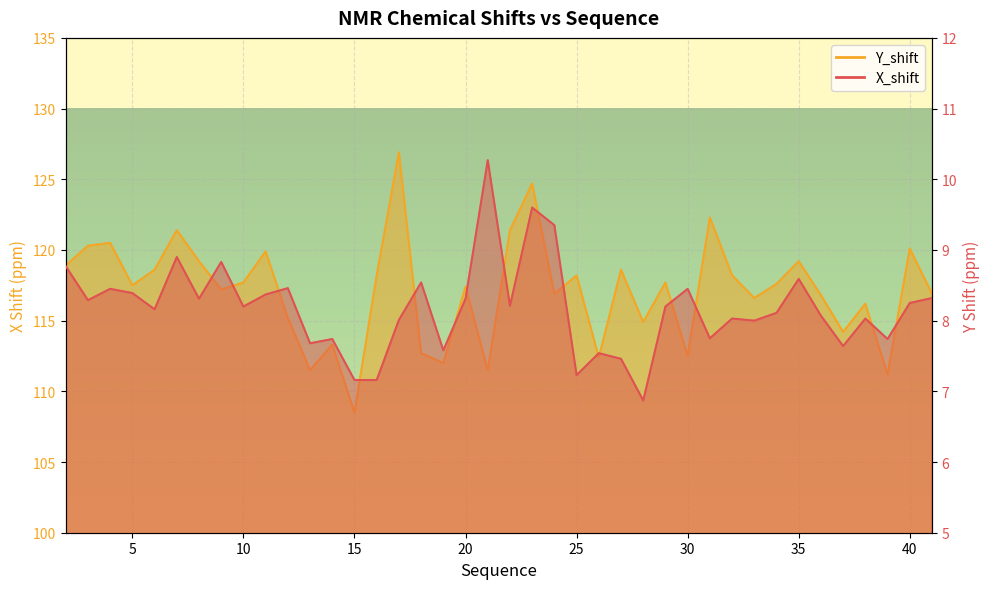

What is the value of the Y_shift point at the 27th from the left?

114.9